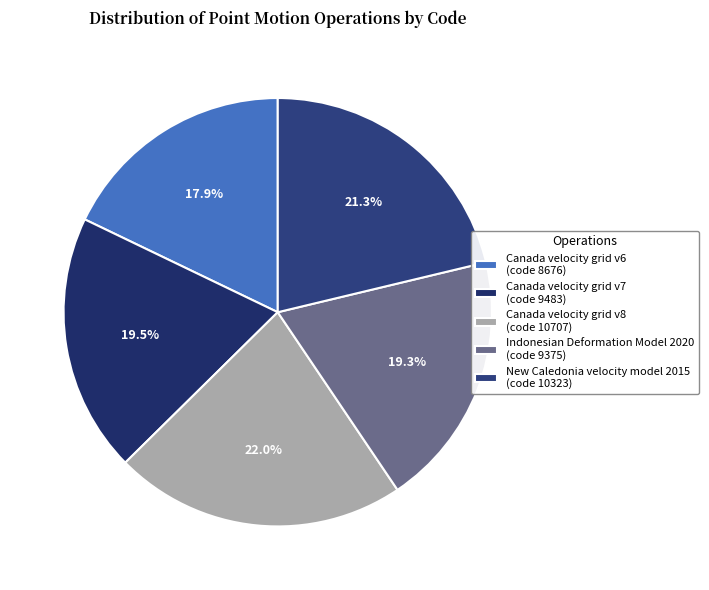

To the nearest percent, what portion does Canada velocity grid v6 represent?

18%